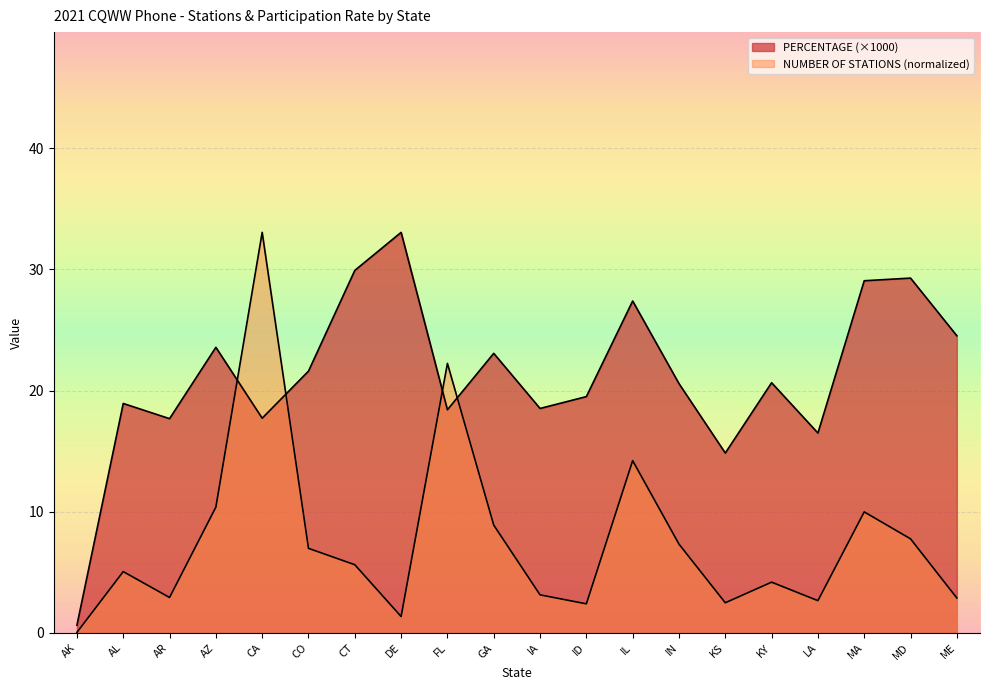

How many intersections are there between PERCENTAGE (x1000) and NUMBER OF STATIONS?

4